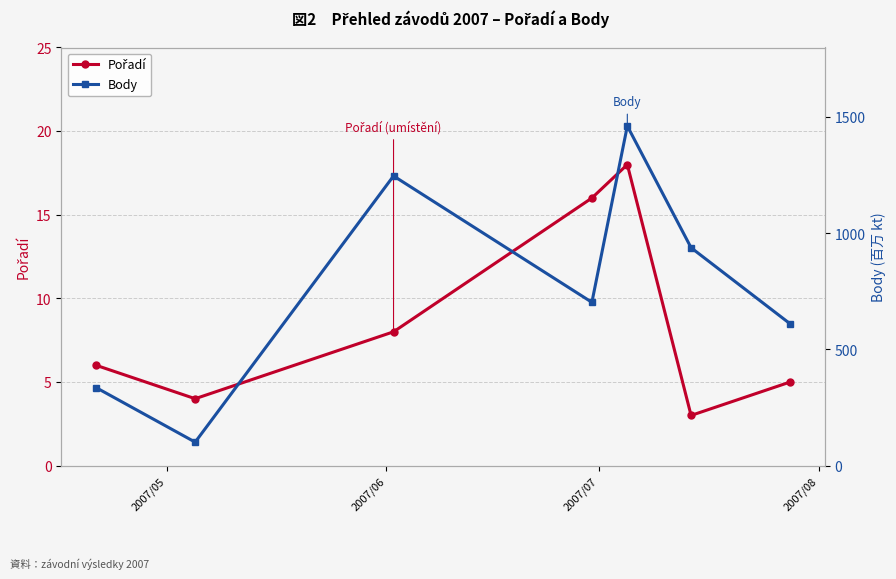

What is the difference between the maximum and minimum values in the Pořadí series?

15